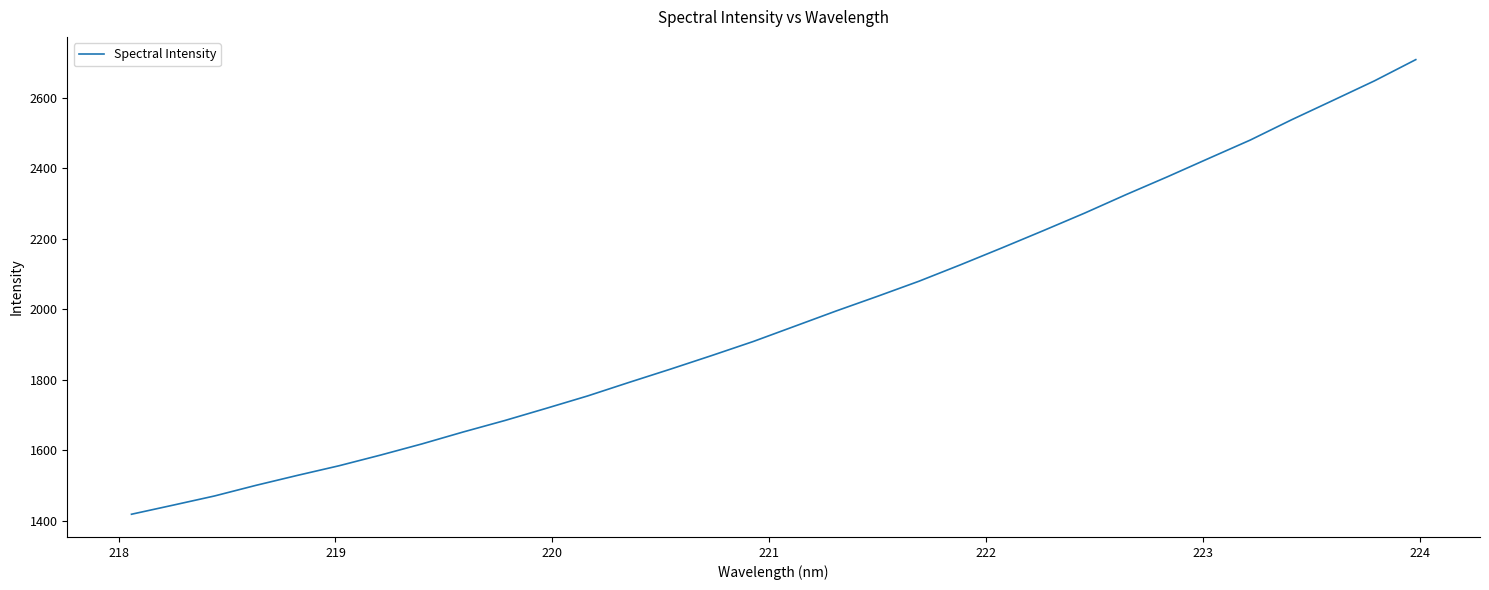

True or false: there are more than 0 points higher than both neighbors.

False